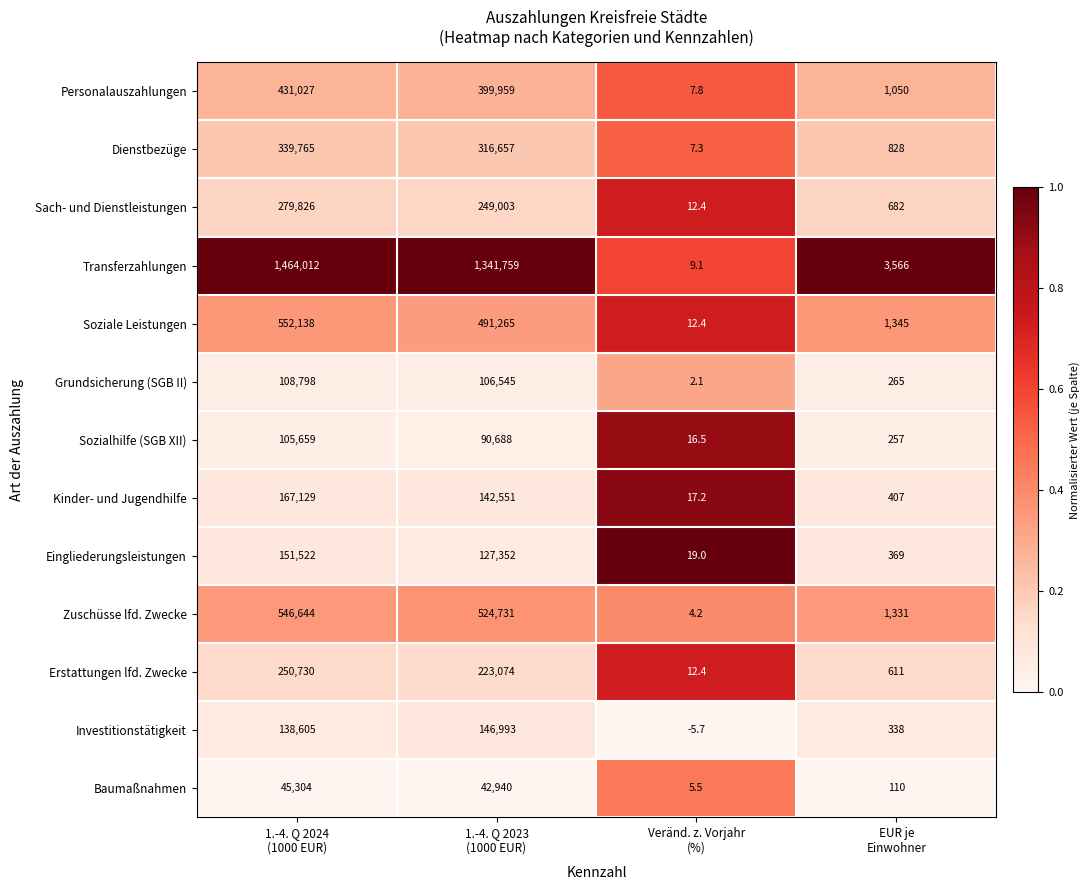

What is the difference between the second highest and second lowest values in the Eingliederungsleistungen series?

126983.0